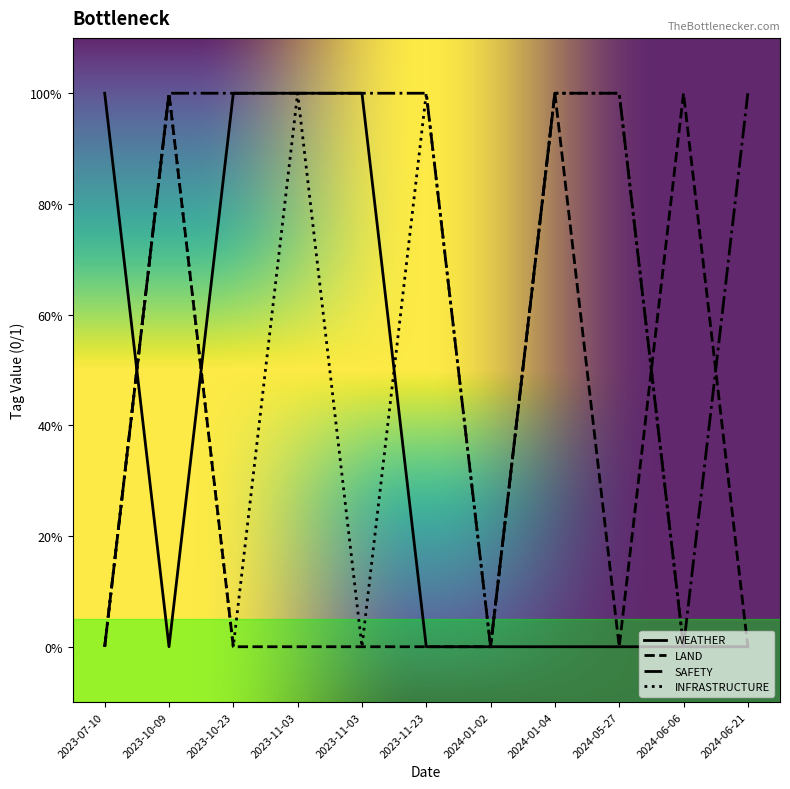

Is this an area chart (filled region under the line)?

No